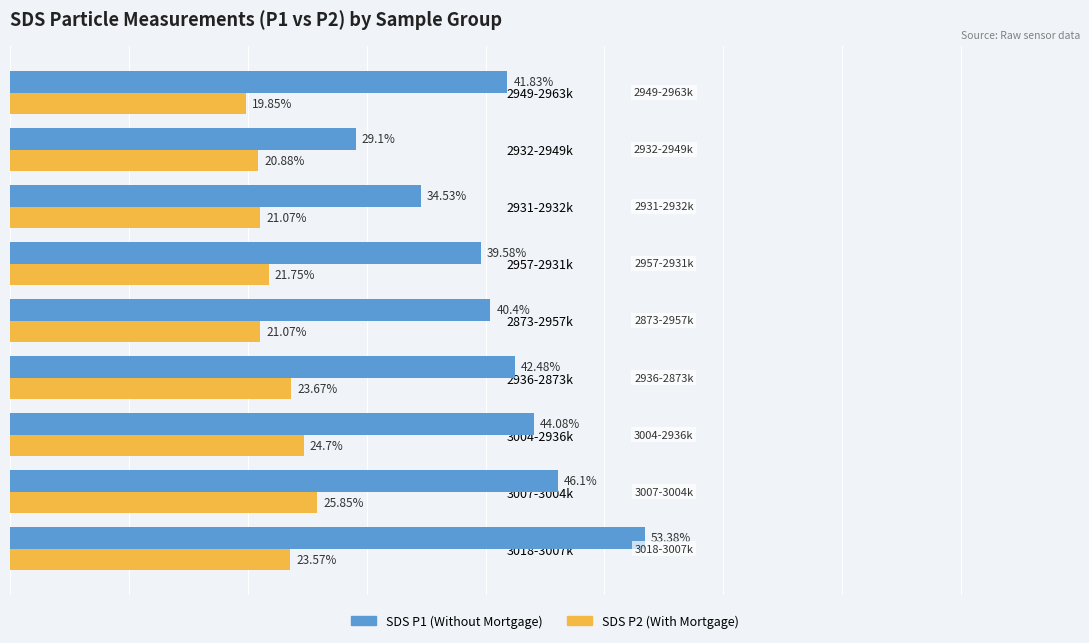

At which category is the sum across all series the highest?

3018-3007k